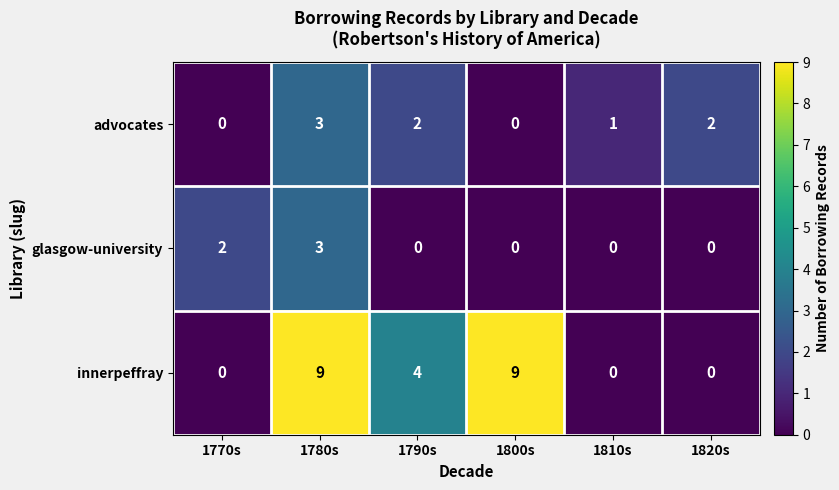

Count the number of categories in the chart.

6